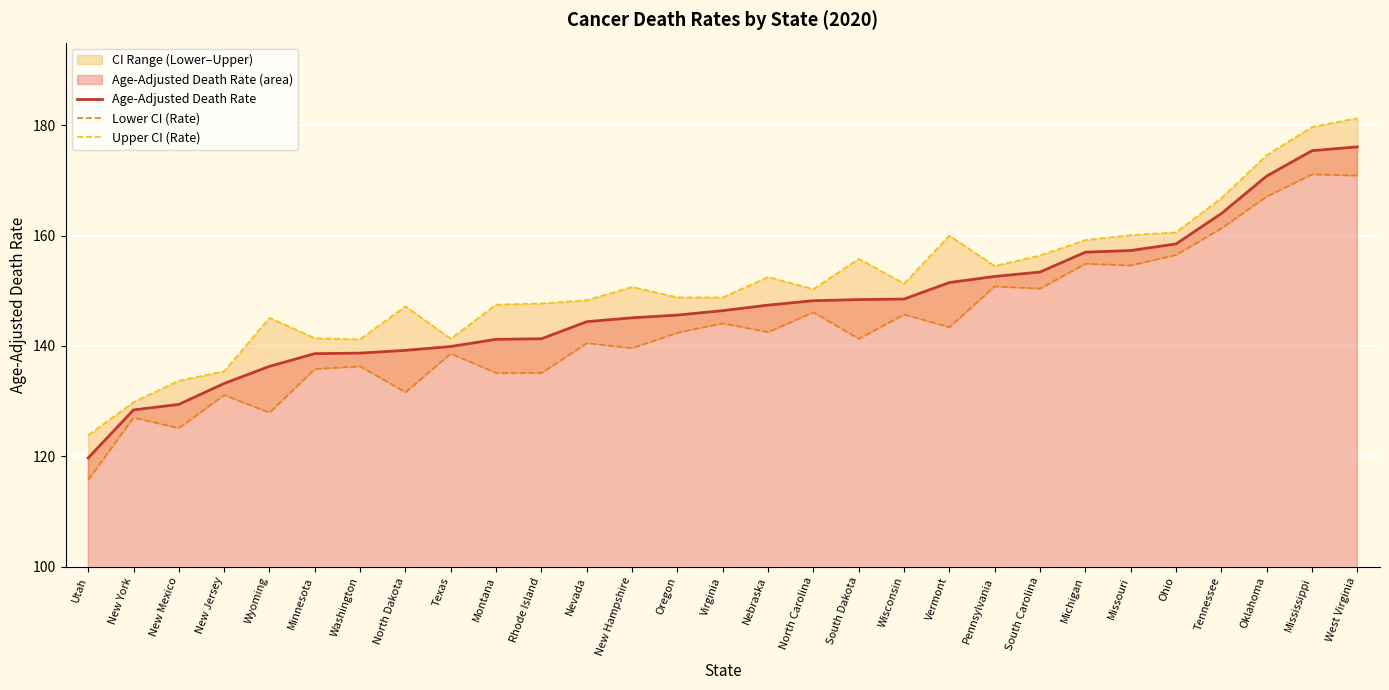

What is the spread (max minus min) of values at Wisconsin?

5.6